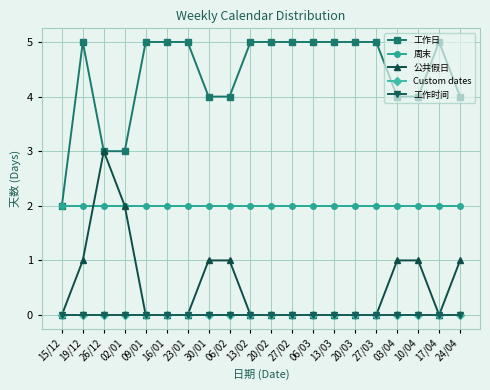

Which category has the lowest value across all series?

15/12